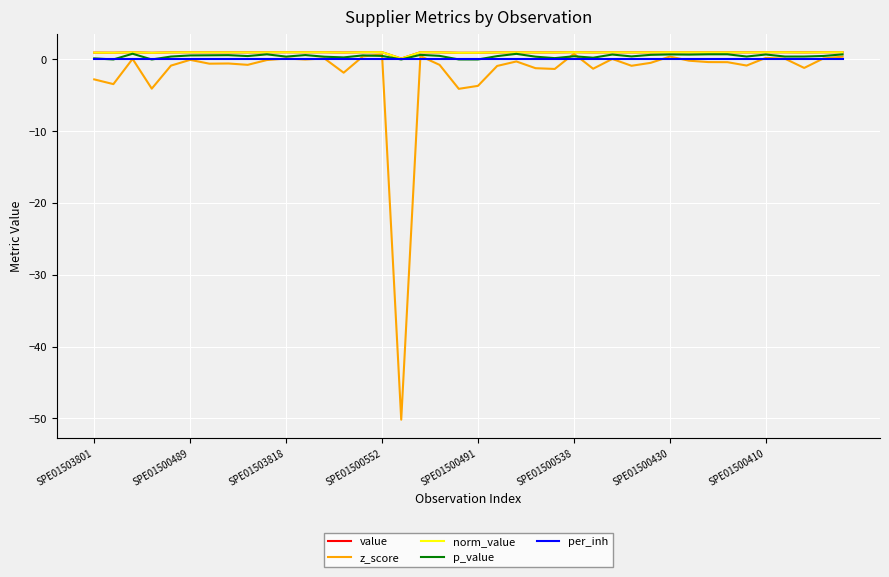

Reading left to right, extract all data points from this chart.

value: 0.9	0.9	1.0	0.9	1.0	1.0	1.0	1.0	1.0	1.0	1.0	1.0	1.0	1.0	1.0	1.0	0.1	1.0	1.0	0.9	0.9	1.0	1.0	1.0	1.0	1.0	1.0	1.0	1.0	1.0	1.0	1.0	1.0	1.0	1.0	1.0	1.0	1.0	1.0	1.0
z_score: -2.8	-3.4	0.1	-4.1	-0.9	-0.1	-0.6	-0.6	-0.7	-0.1	0.1	-0.0	0.1	-1.8	0.4	0.7	-50.2	0.5	-0.8	-4.1	-3.7	-0.9	-0.3	-1.2	-1.3	0.8	-1.3	0.1	-0.9	-0.5	0.4	-0.2	-0.4	-0.4	-0.8	0.2	0.1	-1.2	0.1	0.4
norm_value: 0.9	0.9	1.0	0.9	1.0	1.0	1.0	1.0	1.0	1.0	1.0	1.0	1.0	1.0	1.0	1.0	0.1	1.0	1.0	0.9	0.9	1.0	1.0	1.0	1.0	1.0	1.0	1.0	1.0	1.0	1.0	1.0	1.0	1.0	1.0	1.0	1.0	1.0	1.0	1.0
p_value: 0.2	0.0	0.8	0.0	0.4	0.6	0.6	0.6	0.5	0.7	0.4	0.6	0.4	0.3	0.6	0.5	0.0	0.6	0.5	0.0	0.0	0.5	0.8	0.4	0.2	0.4	0.2	0.7	0.4	0.6	0.7	0.7	0.7	0.7	0.4	0.7	0.4	0.4	0.5	0.7
per_inh: 0.0	0.0	0.0	0.0	0.0	0.0	0.0	0.0	0.0	0.0	0.0	0.0	0.0	0.0	0.0	0.0	0.0	0.0	0.0	0.0	0.0	0.0	0.0	0.0	0.0	0.0	0.0	0.0	0.0	0.0	0.0	0.0	0.0	0.0	0.0	0.0	0.0	0.0	0.0	0.0